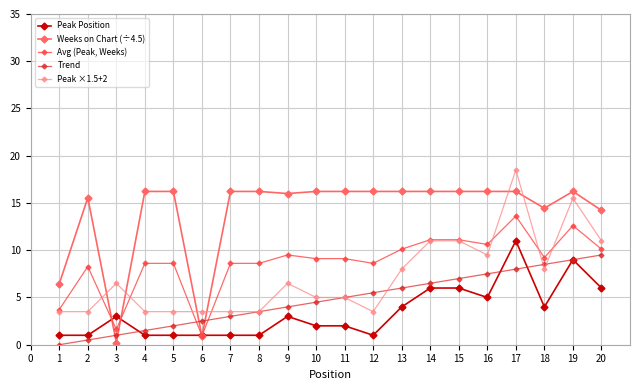

Between which two adjacent categories do Weeks on Chart (÷4.5) and Peak Position first intersect?

2 and 3